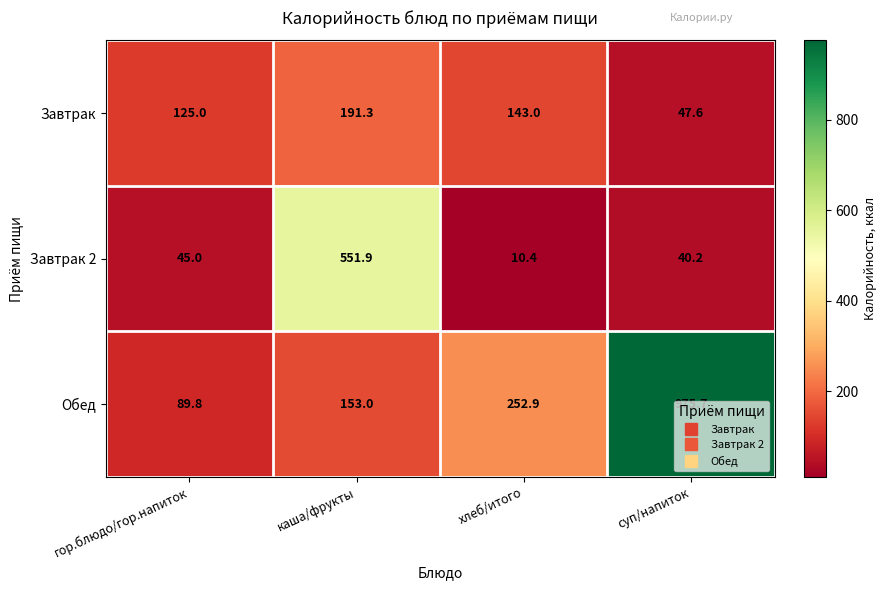

True or false: Завтрак 2 has a value of 551.9 at каша/фрукты.

True